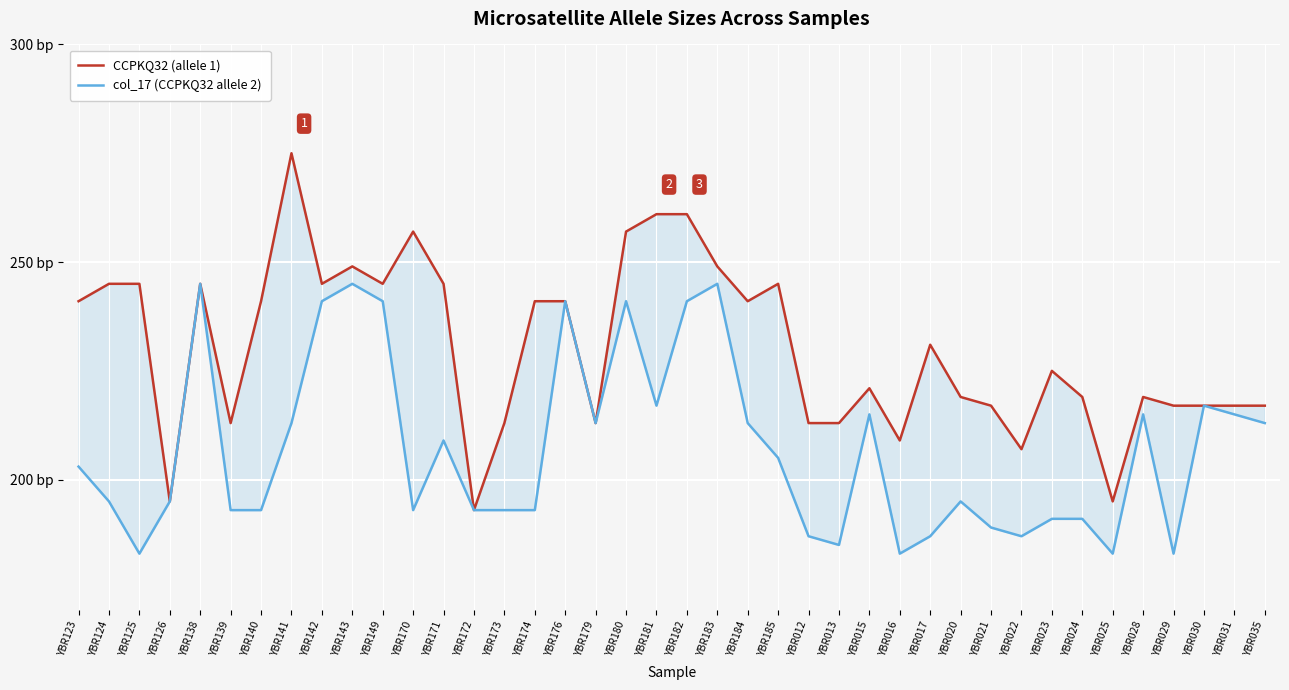

True or false: col_17 (CCPKQ32 allele 2) and CCPKQ32 (allele 1) intersect in this chart.

False